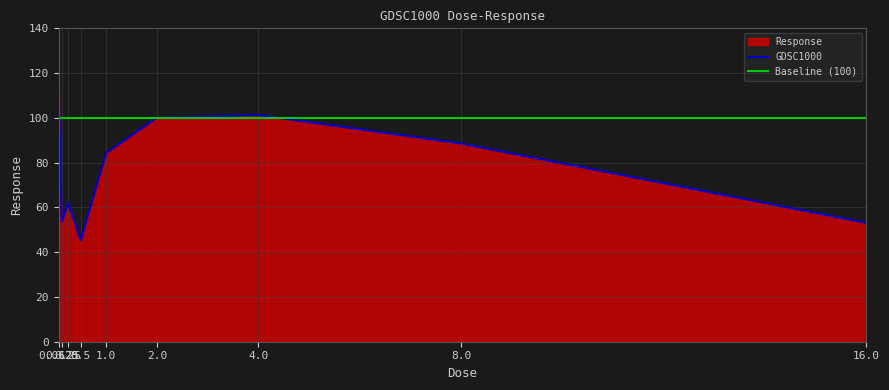

What is the sum of the values at 0.0625 and 0.25?

181.6